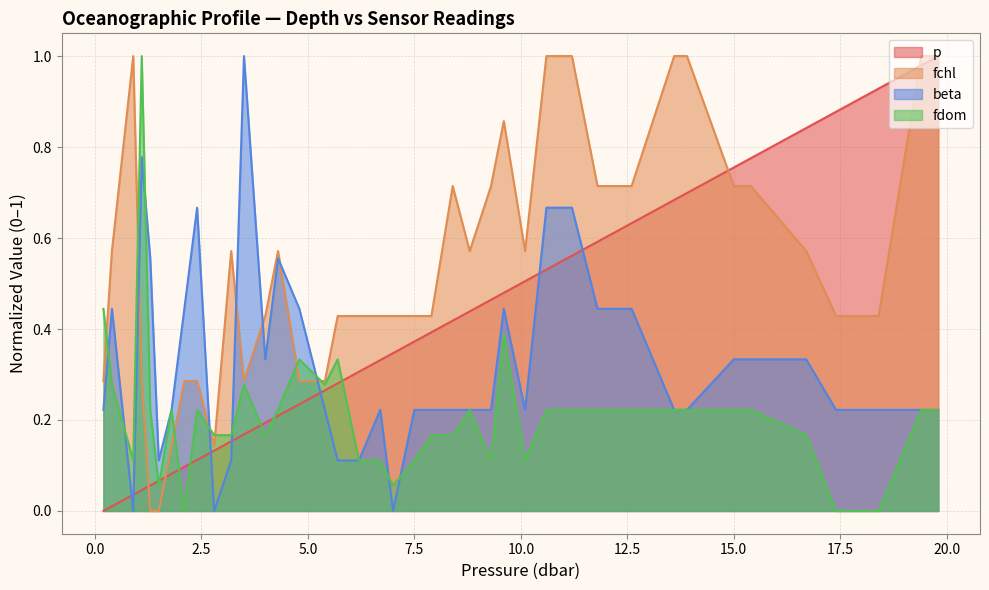

List the series in order of their peak value, highest first.

p, fchl, beta, fdom